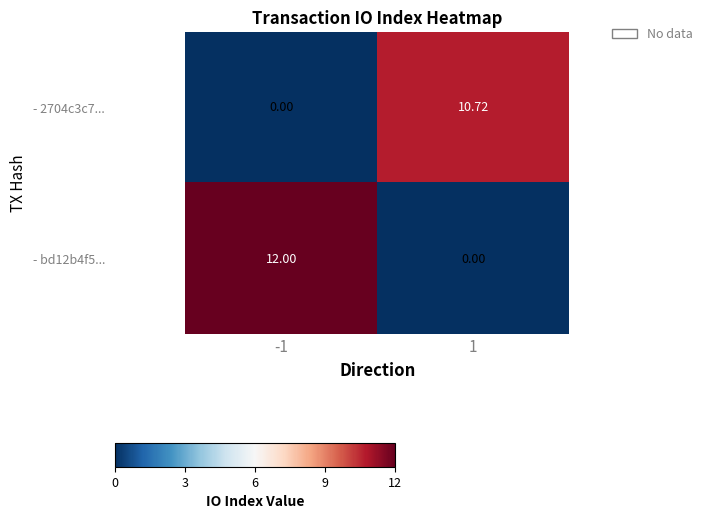

Is the value of - 2704c3c7... at 1 greater than the value of - bd12b4f5... at 1?

Yes